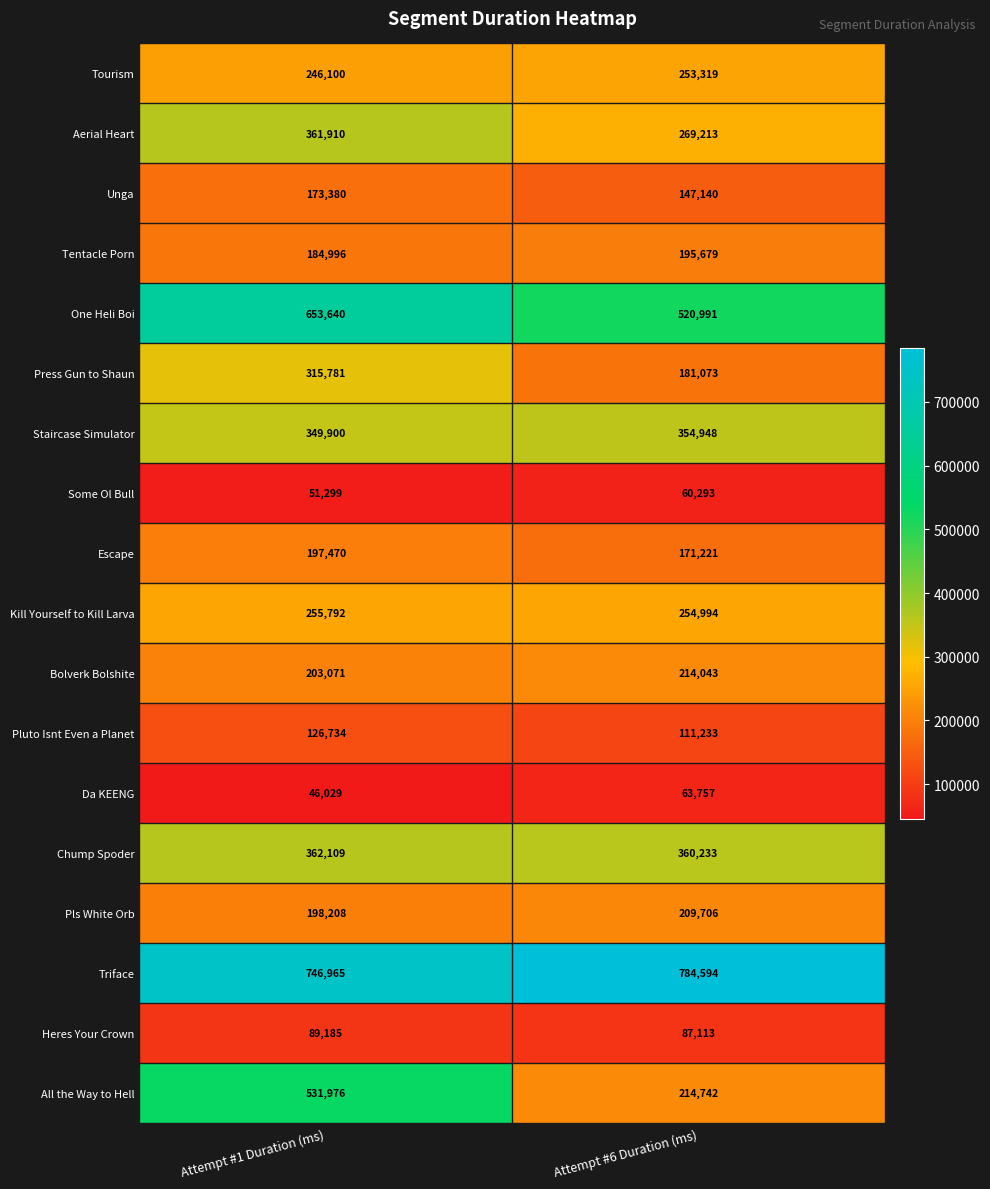

Is it true that Tentacle Porn equals 89662 at Attempt #1 Duration (ms)?

False